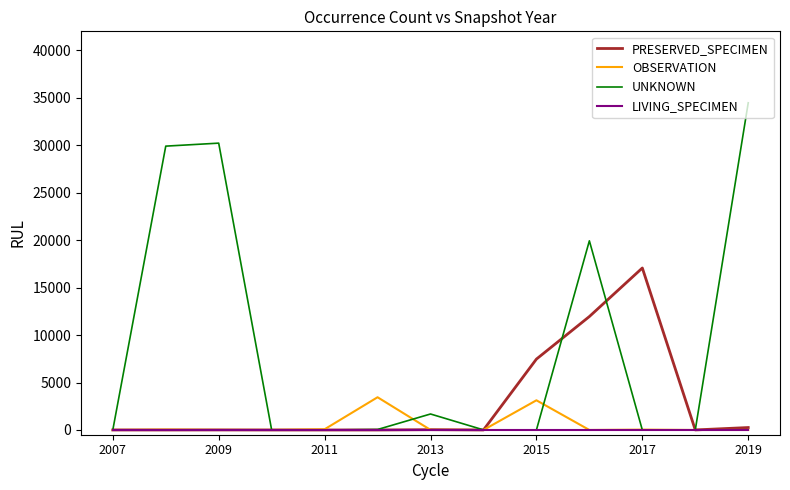

Rank the series by their maximum value, from lowest to highest.

LIVING_SPECIMEN, OBSERVATION, PRESERVED_SPECIMEN, UNKNOWN